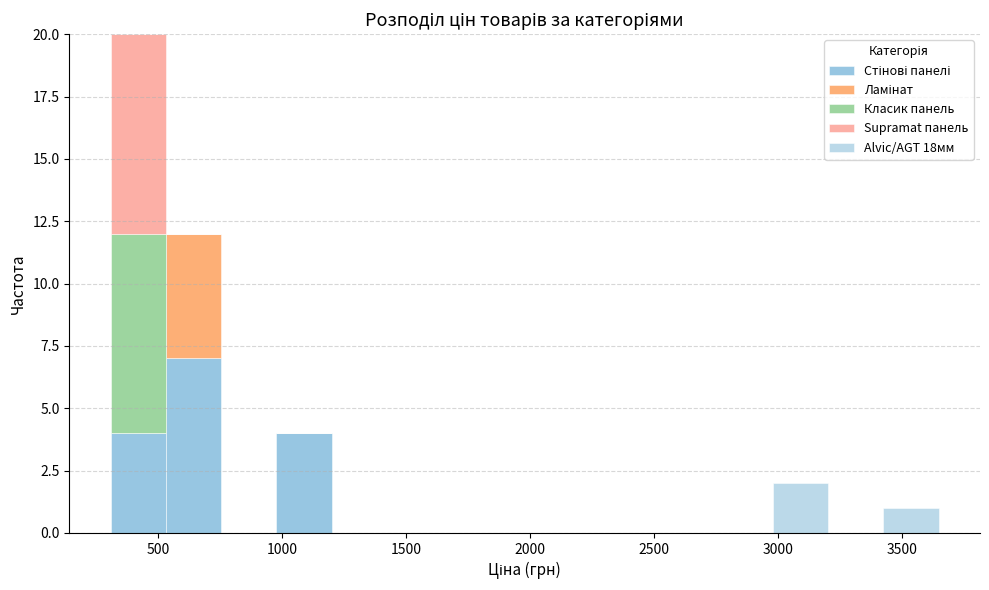

Reading left to right, list every stacked bar in this chart as the range it spans on the x-axis followed by its total height. Neither the bar edges nor the heights are printed on the chart, so give them approximately, as read against the axes.

300 to 550: 20
550 to 750: 12
750 to 1000: 0
1000 to 1200: 4
1200 to 1400: 0
1400 to 1650: 0
1650 to 1850: 0
1850 to 2100: 0
2100 to 2300: 0
2300 to 2550: 0
2550 to 2750: 0
2750 to 3000: 0
3000 to 3200: 2
3200 to 3400: 0
3400 to 3650: 1